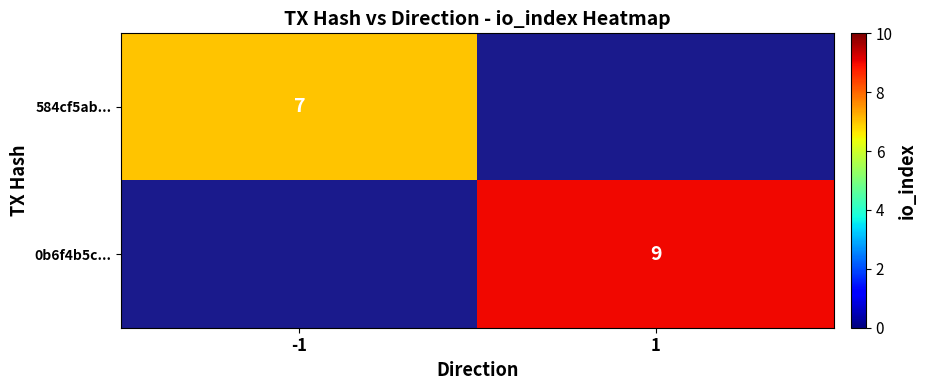

True or false: 0b6f4b5c... has a value of 9 at 1.

True